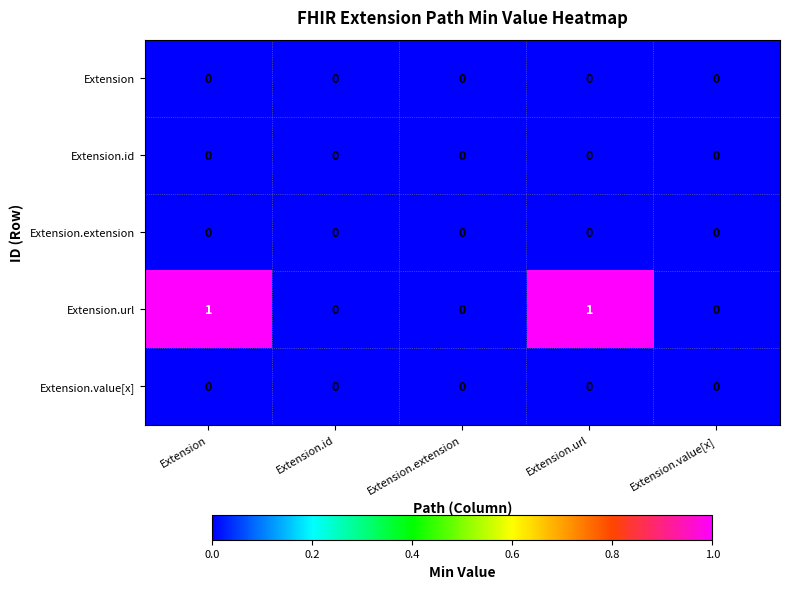

Is it true that Extension.extension equals 0 at Extension.id?

True